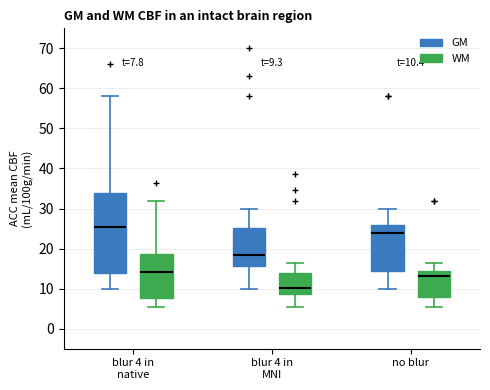

Comparing the boxes themselves (not the whiskers), which one is the tallest?

blur 4 in native (GM)